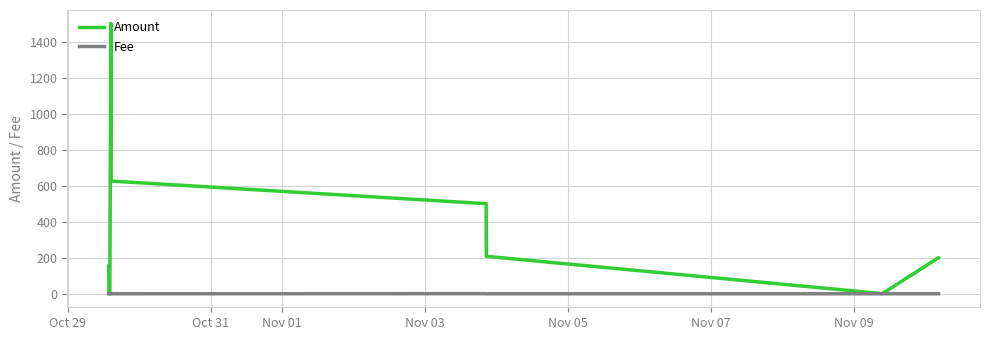

Reading left to right, extract all data points from this chart.

Amount: 152.0	0.0	0.9	0.0	0.0	1500.0	625.7	500.0	207.9	0.9	0.0	0.0	100.0	99.5	200.0	199.3
Fee: 0.0	0.0	0.0	0.0	0.0	0.6	0.0	0.6	0.0	0.0	0.0	0.0	0.0	0.0	0.0	0.0